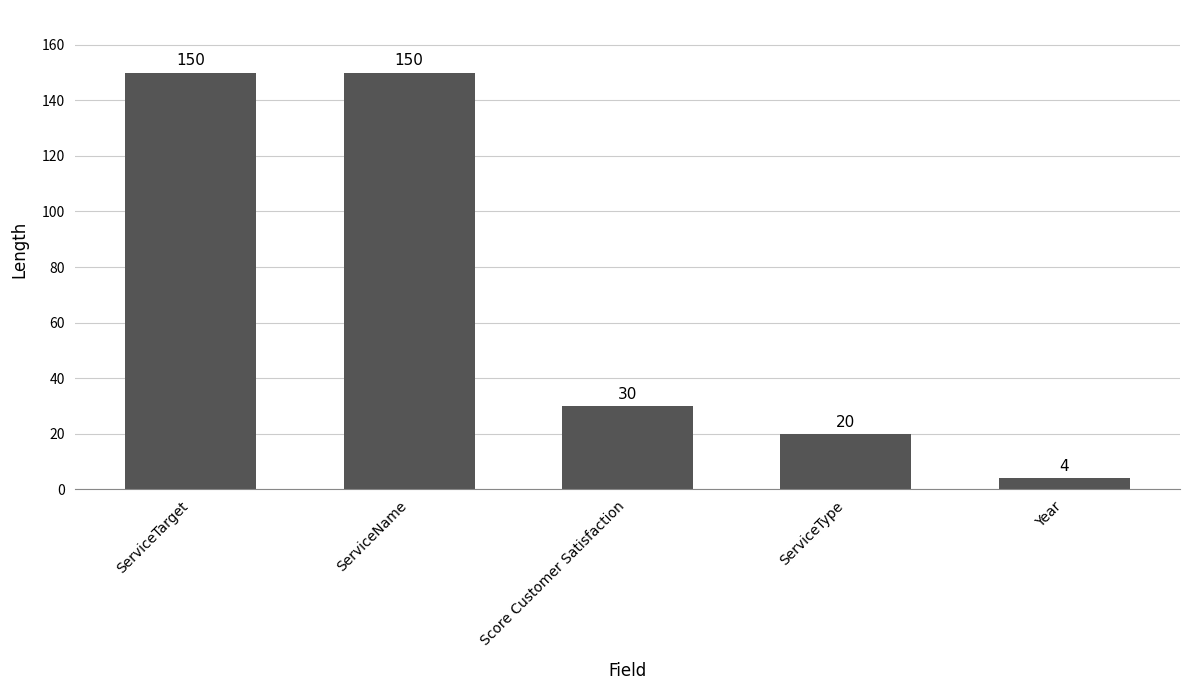

Where is the data nearest to the value 77?

Score Customer Satisfaction